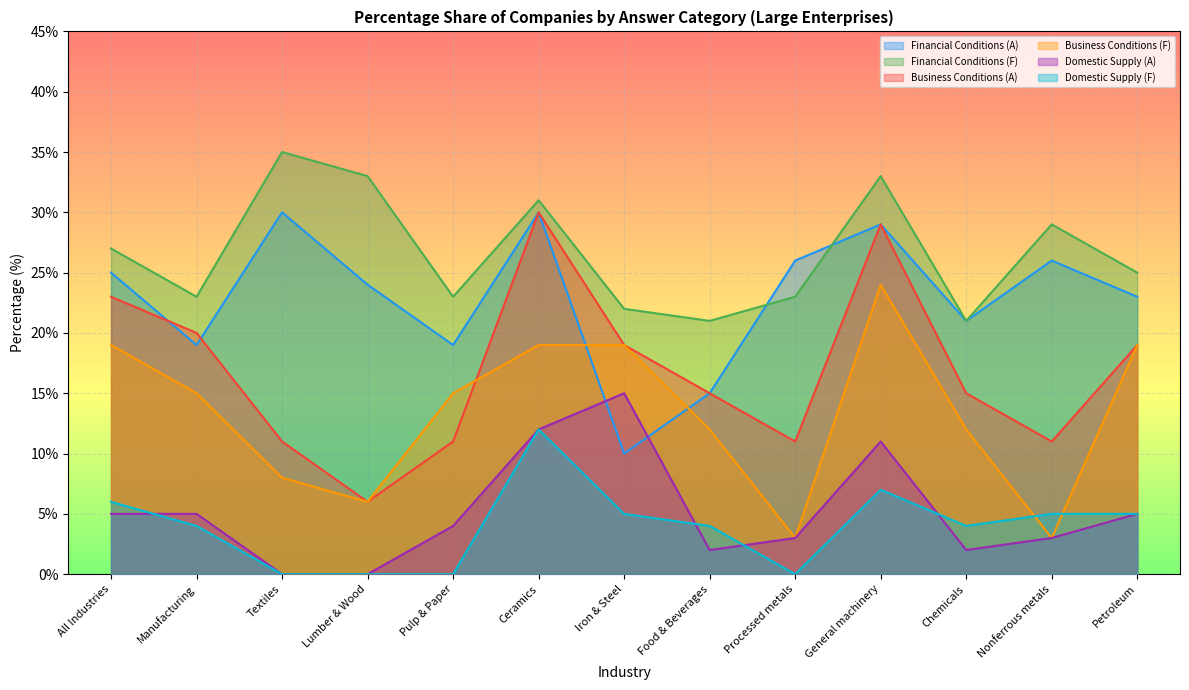

Does the chart display data point markers on the line(s)?

No